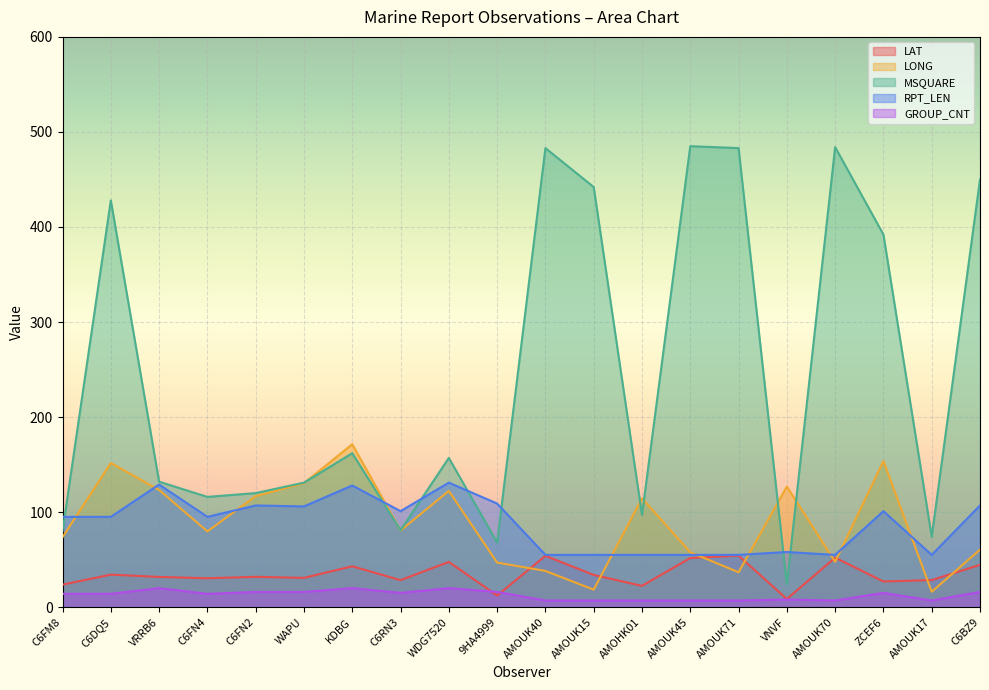

Count the number of categories in the chart.

20